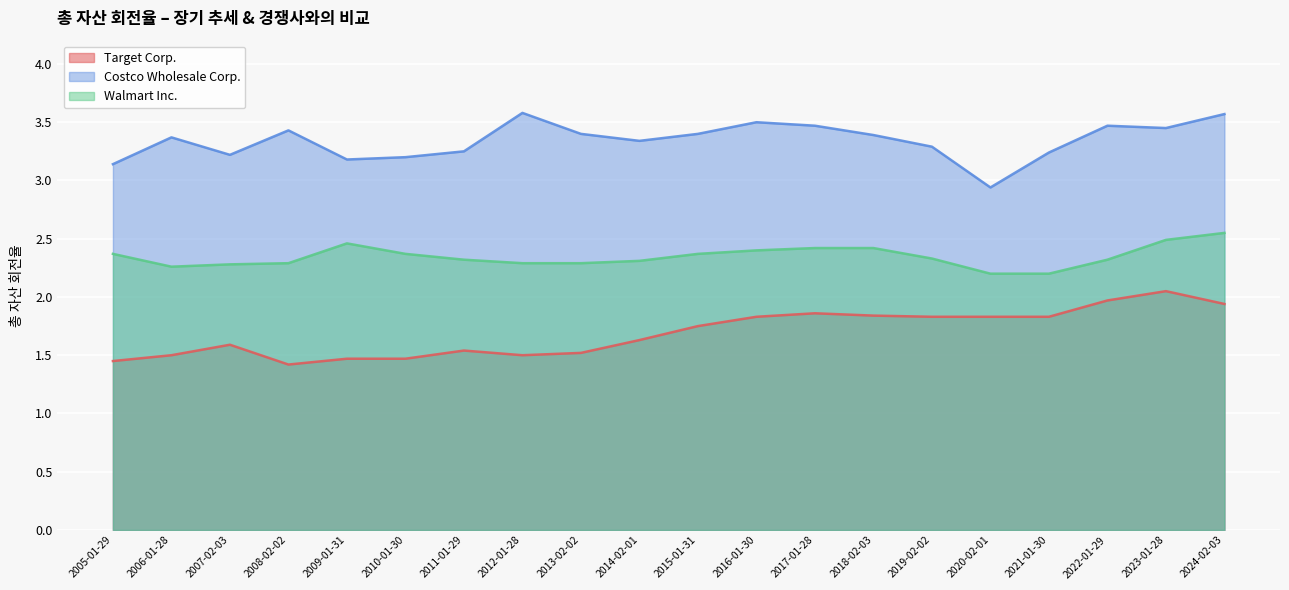

Which has a higher value, 2006-01-28 or 2008-02-02?

2006-01-28